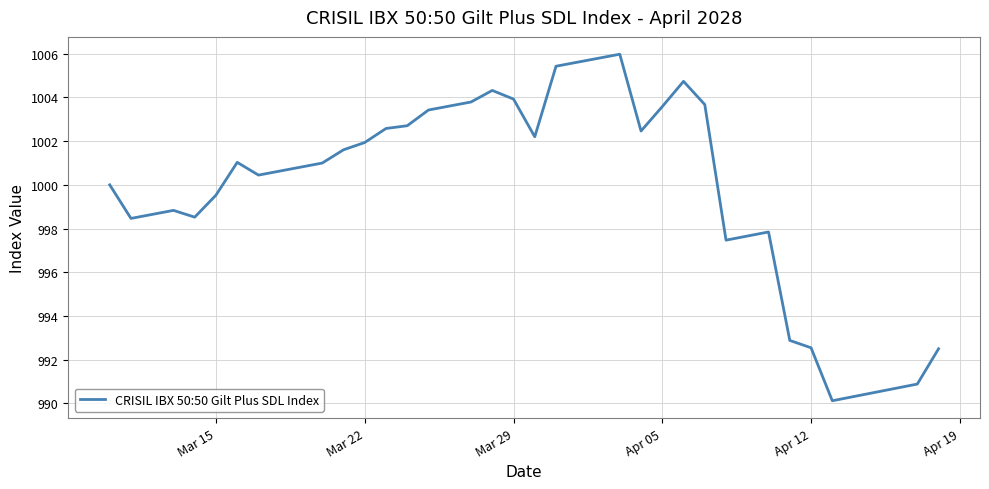

What is the greatest value displayed?

1006.0